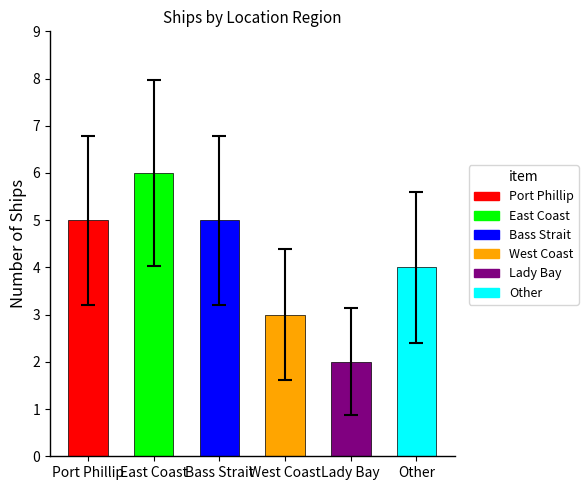

The chart shows a value of 1.8 at East Coast. True or false?

False